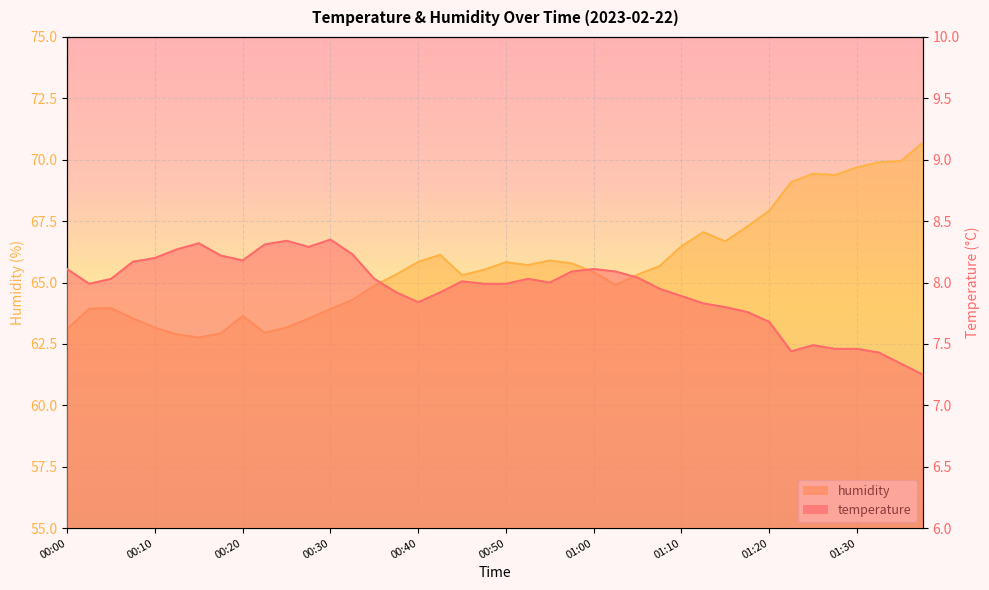

What is the value of the humidity point at the 34th from the left?

69.1